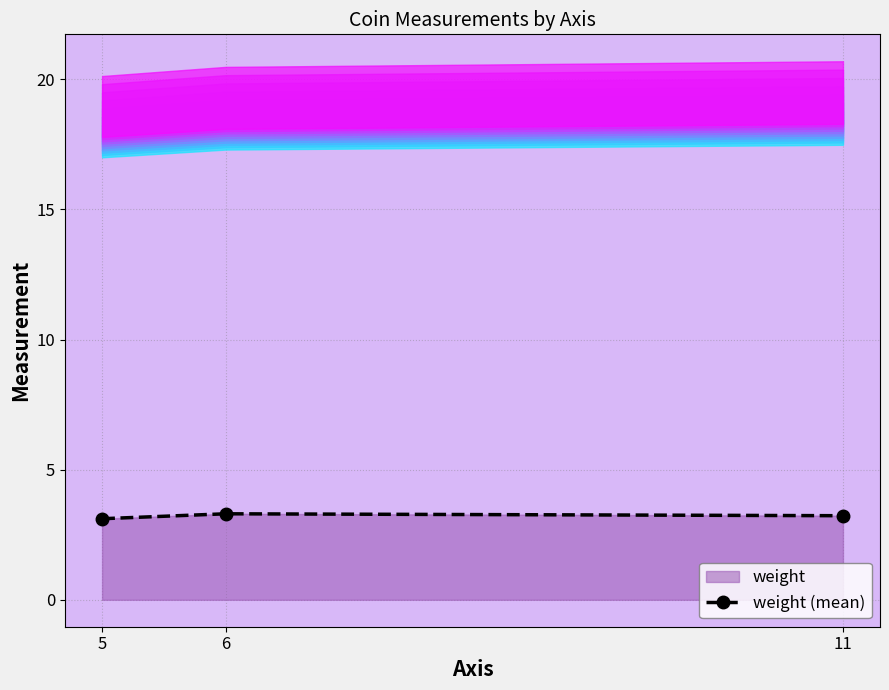

What is the change in value from 5 to 11?

+0.1